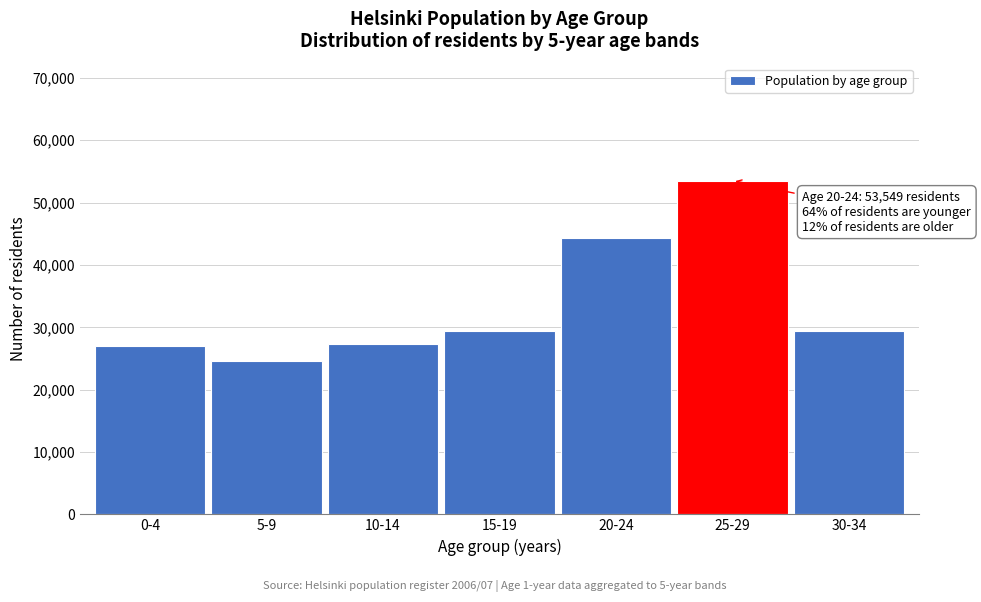

Where is the data nearest to the value 39067?

20-24